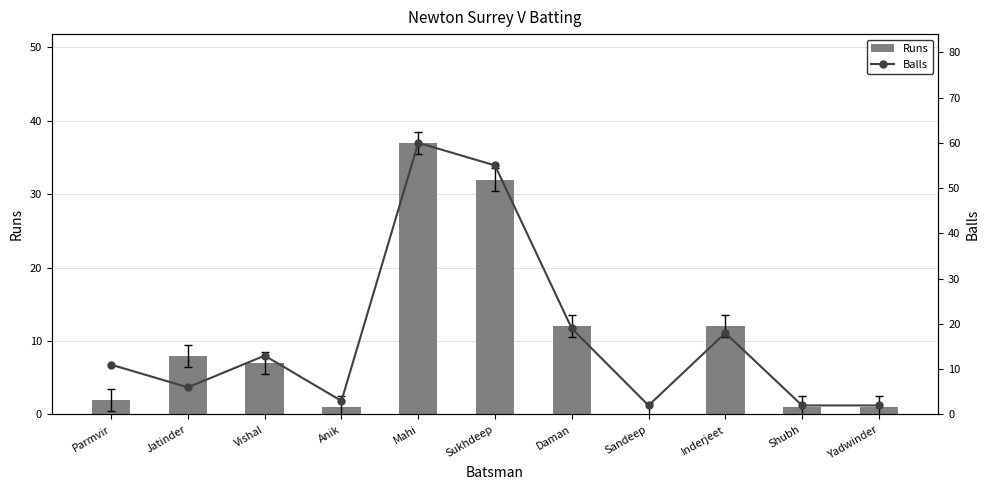

At which category does the chart reach its minimum across all series?

Sandeep